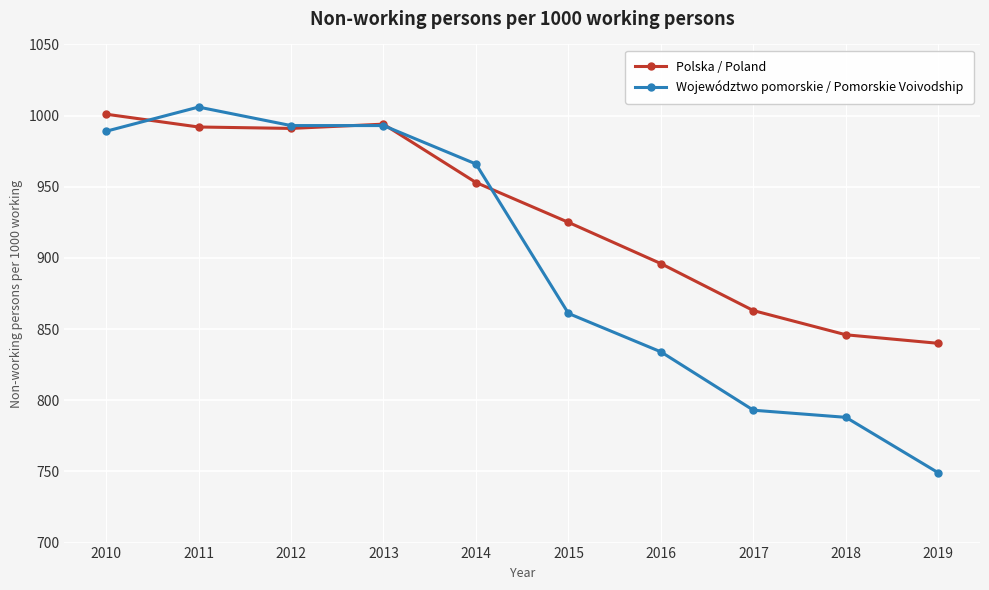

What is the spread (max minus min) of values at 2015?

64